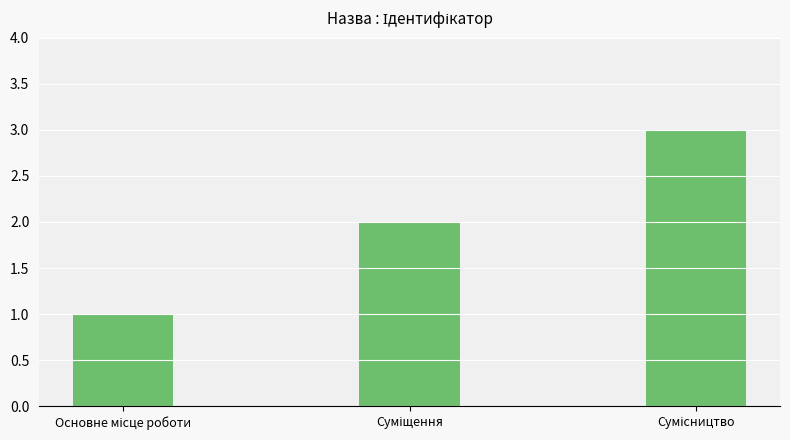

How many bars are there in total?

3